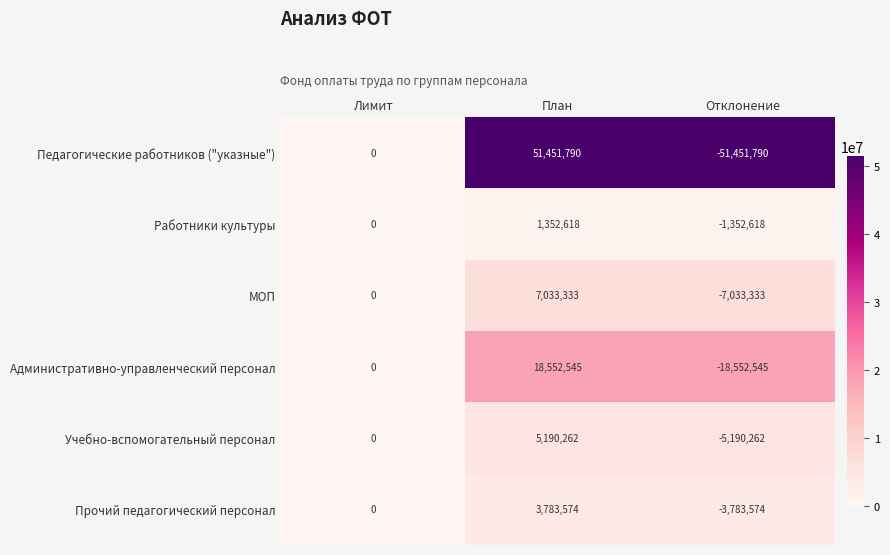

Which label corresponds to the largest value in the chart?

План